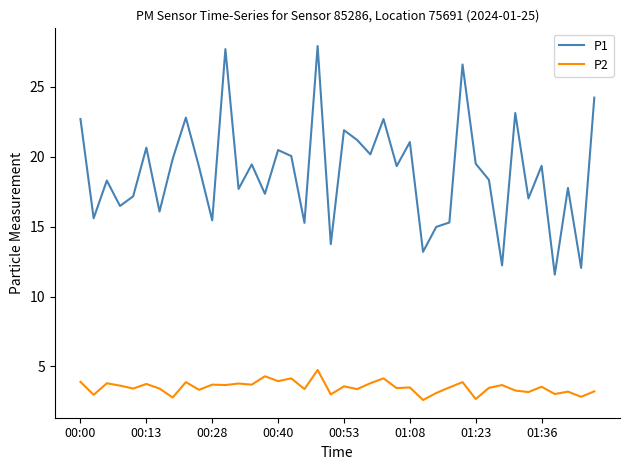

Which series has the widest spread of values?

P1